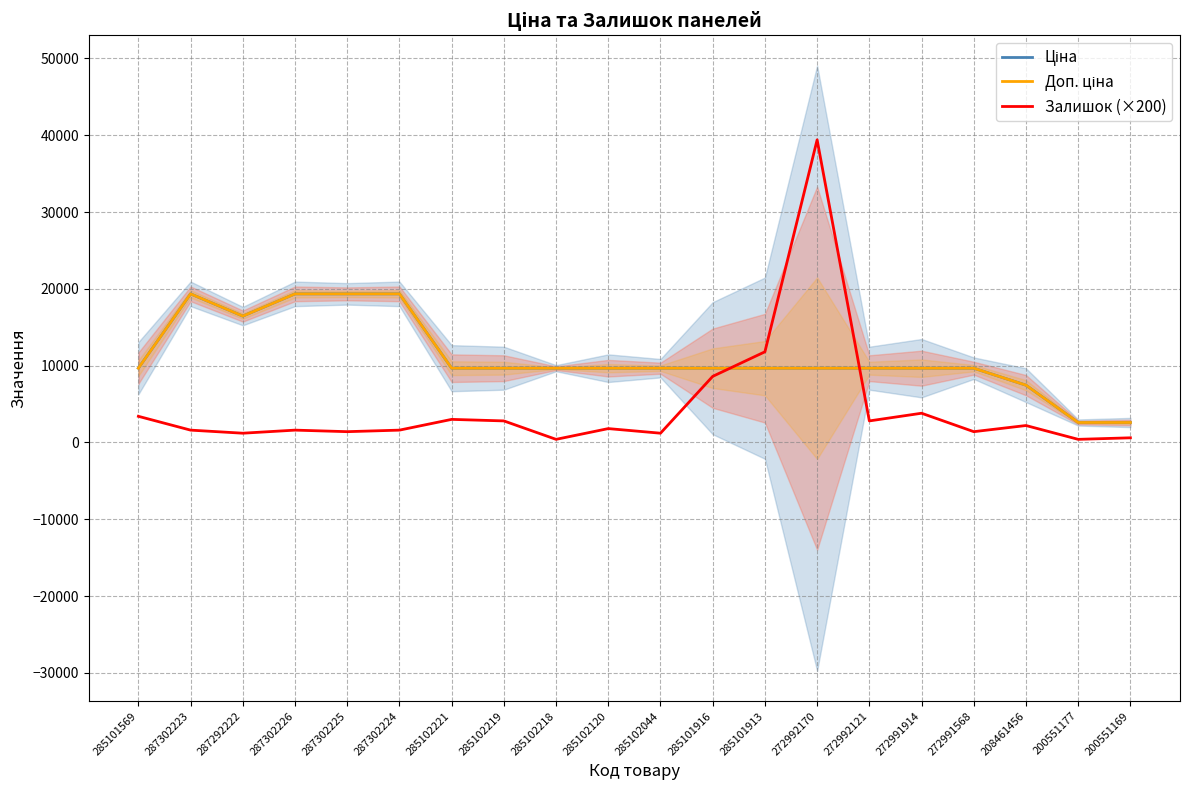

What position from the right is 285101916?

9